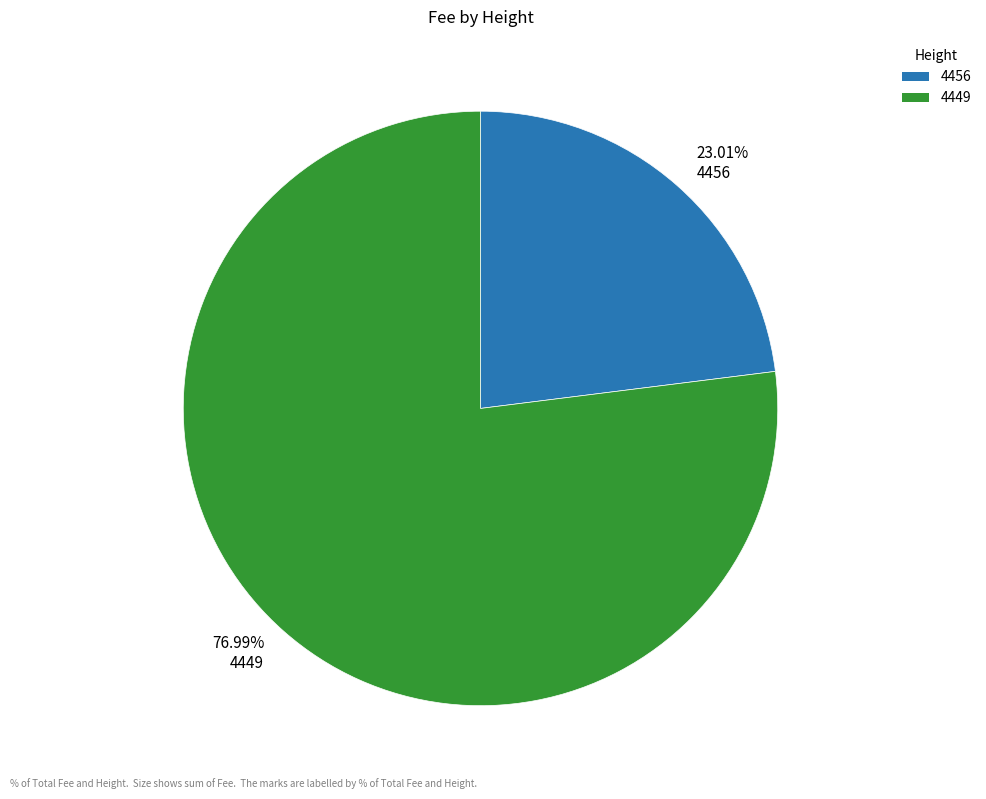

Rank the categories by value from highest to lowest.

76.99% 4449, 23.01% 4456